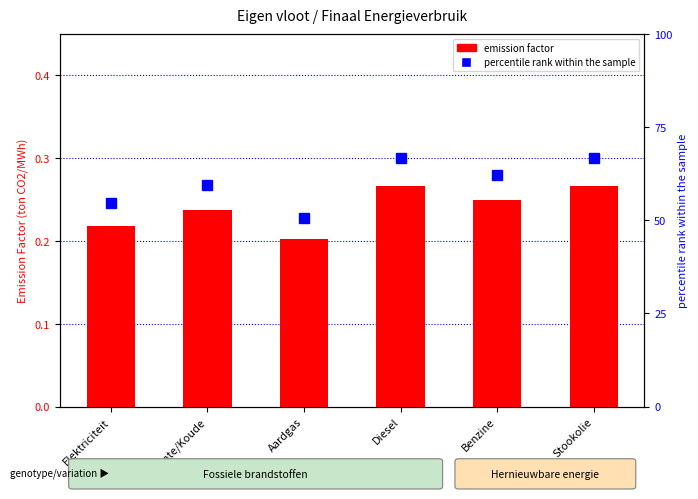

List the series in order of their peak value, lowest first.

emission factor, percentile rank within the sample